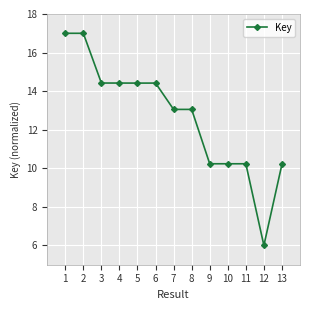

The value at 3 is 14.4. True or false?

True